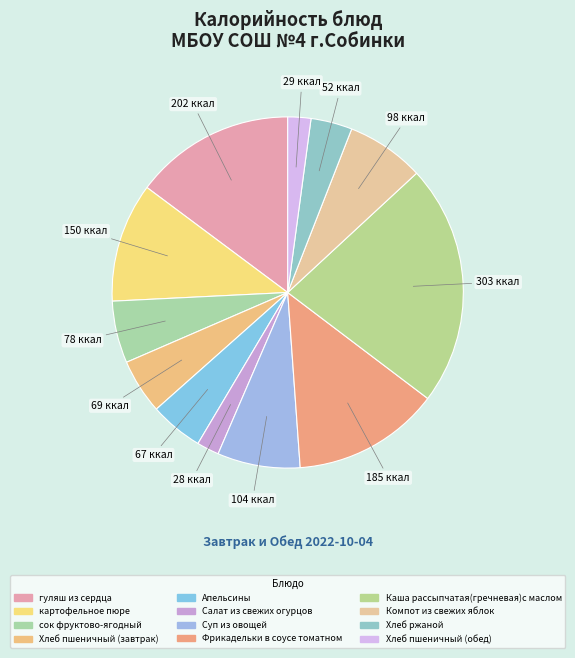

Rank the categories by value from highest to lowest.

Каша рассыпчатая(гречневая)с маслом, гуляш из сердца, Фрикадельки в соусе томатном, картофельное пюре, Суп из овощей, Компот из свежих яблок, сок фруктово-ягодный, Хлеб пшеничный (завтрак), Апельсины, Хлеб ржаной, Хлеб пшеничный (обед), Салат из свежих огурцов